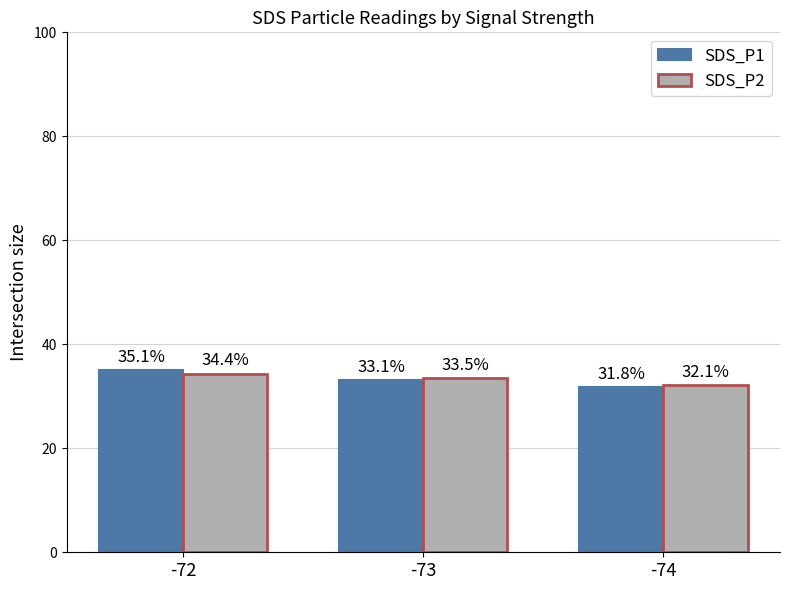

Between -72 and -73, which series saw the biggest shift?

SDS_P1